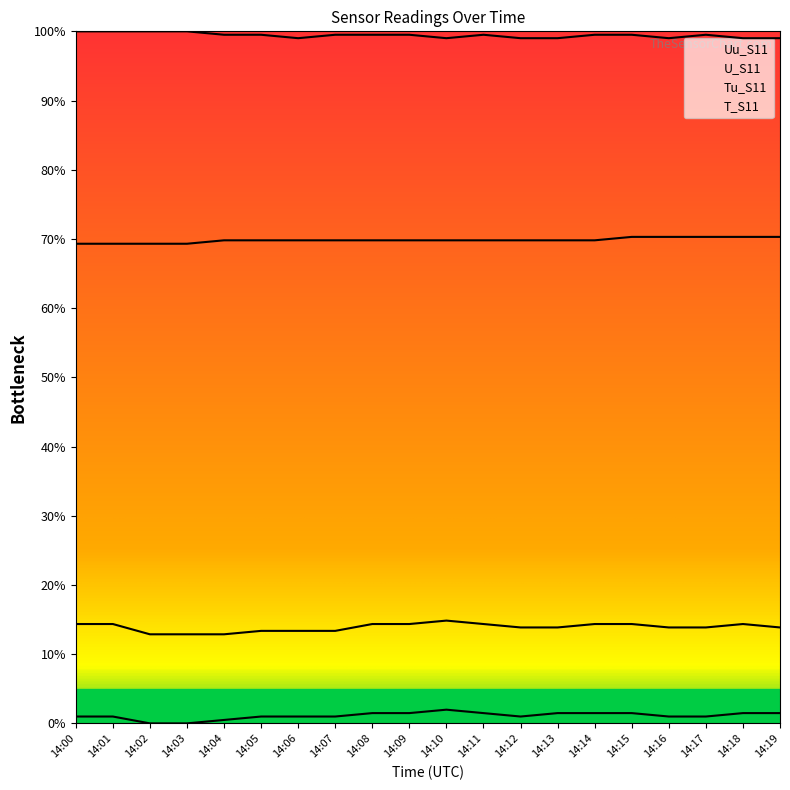

True or false: Uu_S11 and Tu_S11 cross at least once.

False